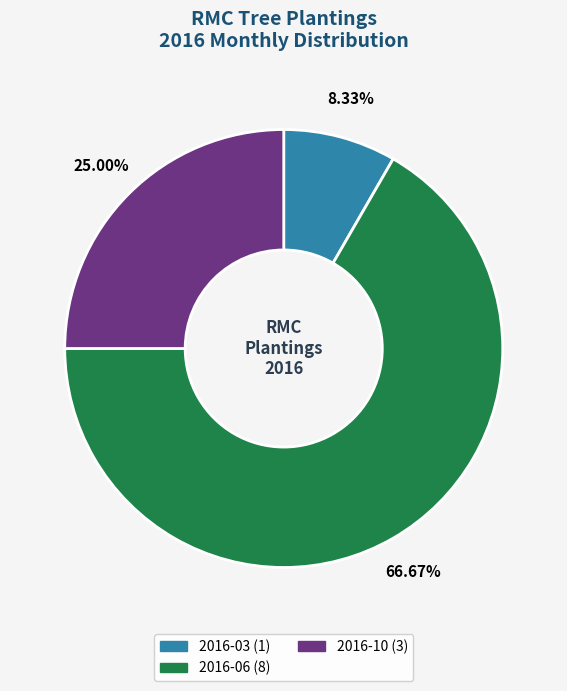

Is there a majority slice in this chart?

Yes